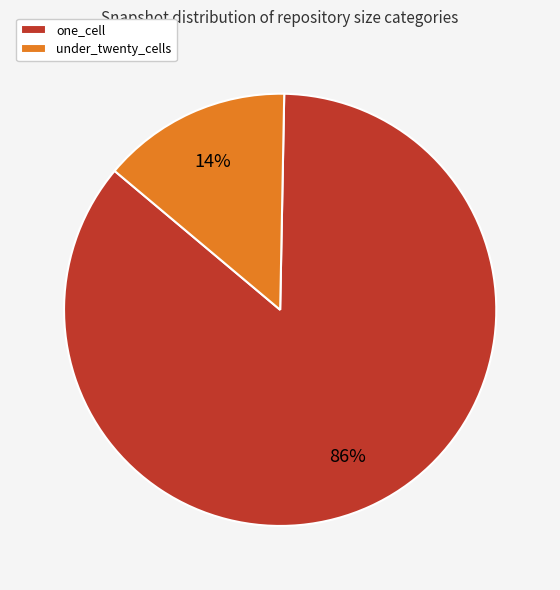

To the nearest percent, what is the difference between the largest and smallest slice percentages?

72%